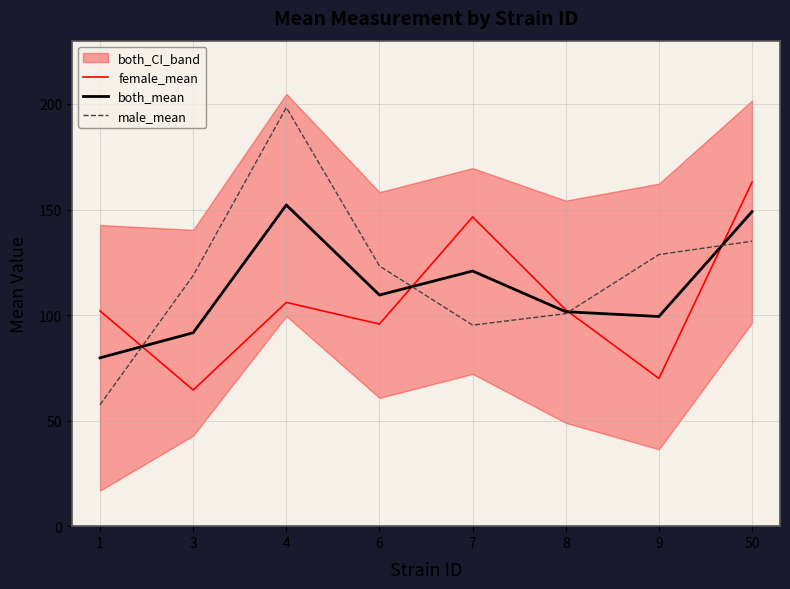

List the labels in order of female_mean value, smallest first.

3, 9, 6, 1, 8, 4, 7, 50